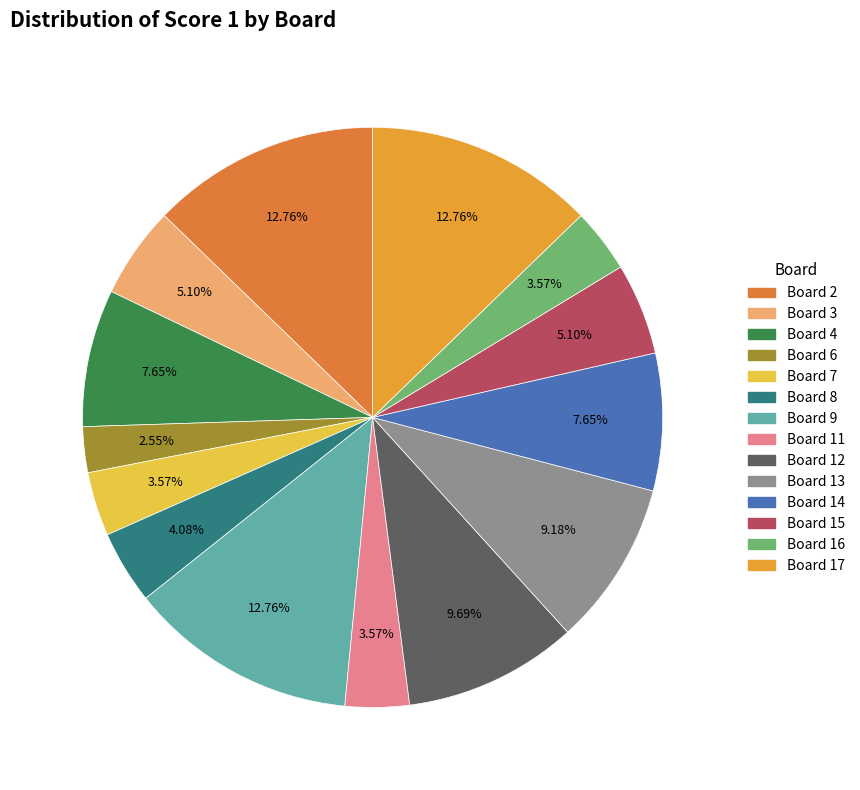

Does any single category account for the majority?

No